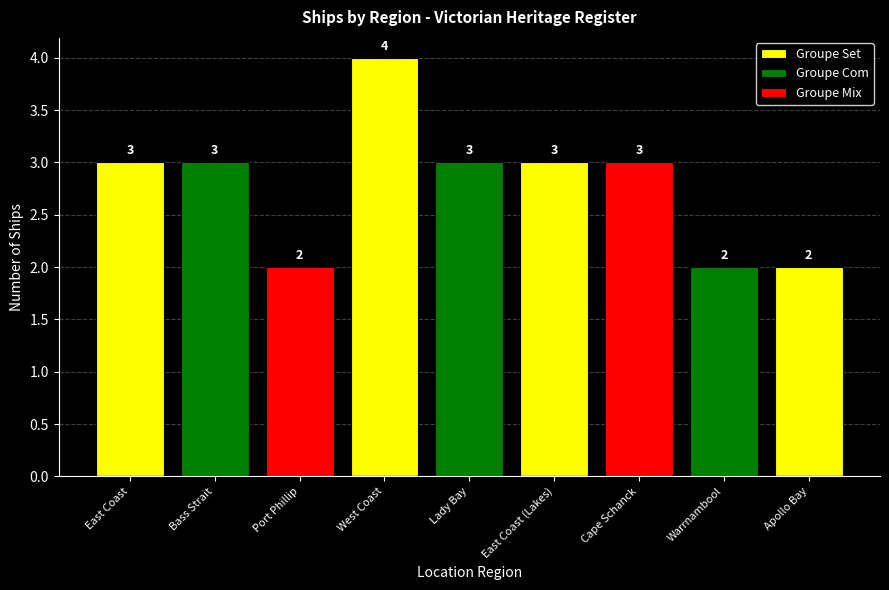

Which has a higher value, Bass Strait or Apollo Bay?

Apollo Bay